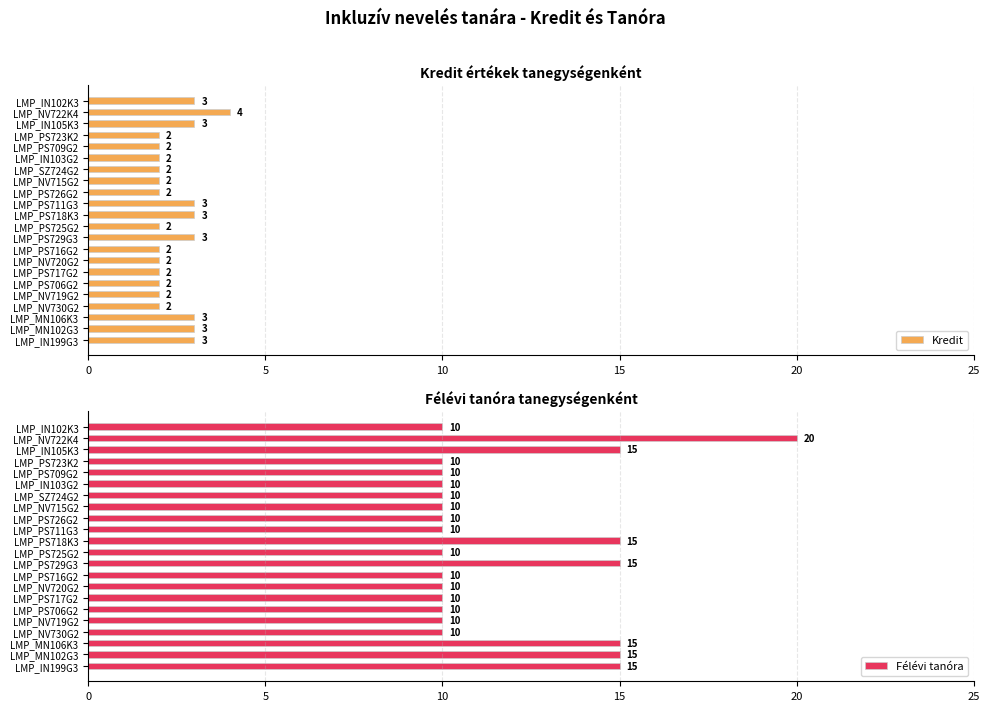

Are the bars horizontal?

Yes